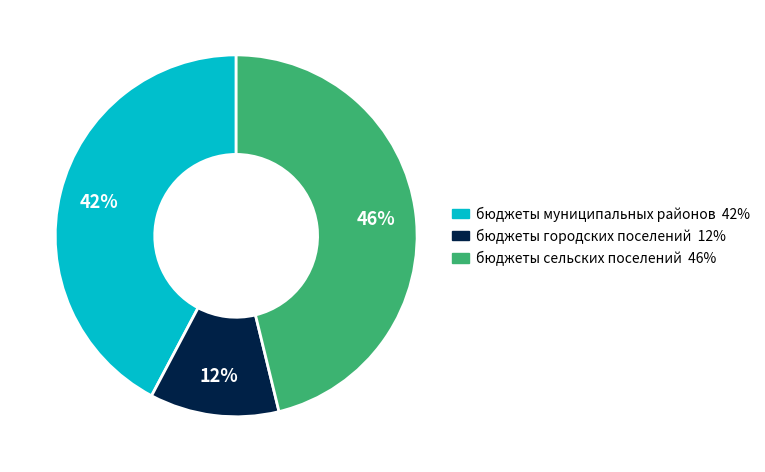

What is the smallest slice in the pie chart?

бюджеты городских поселений